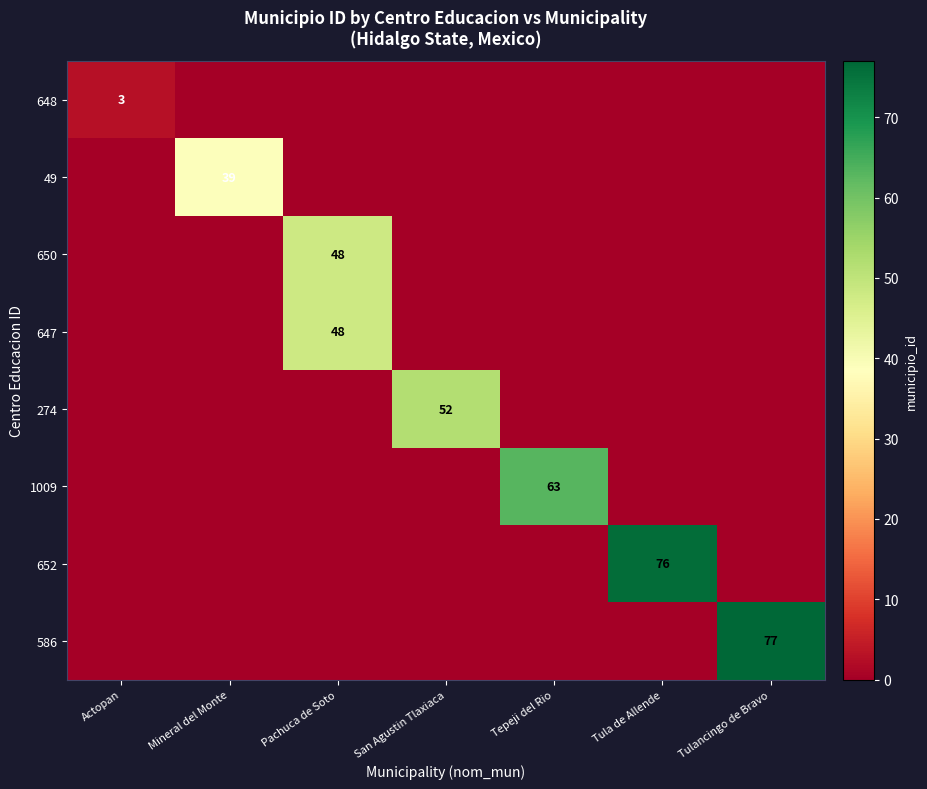

How many series are shown in this chart?

8